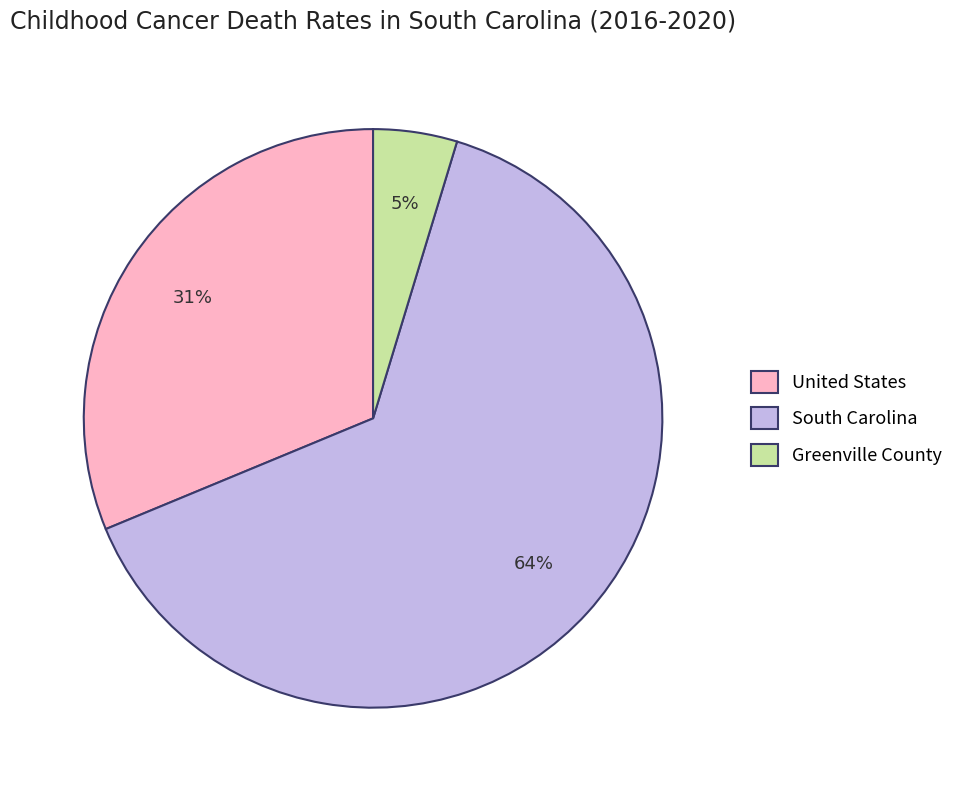

Is it true that United States is 17% of the pie?

False